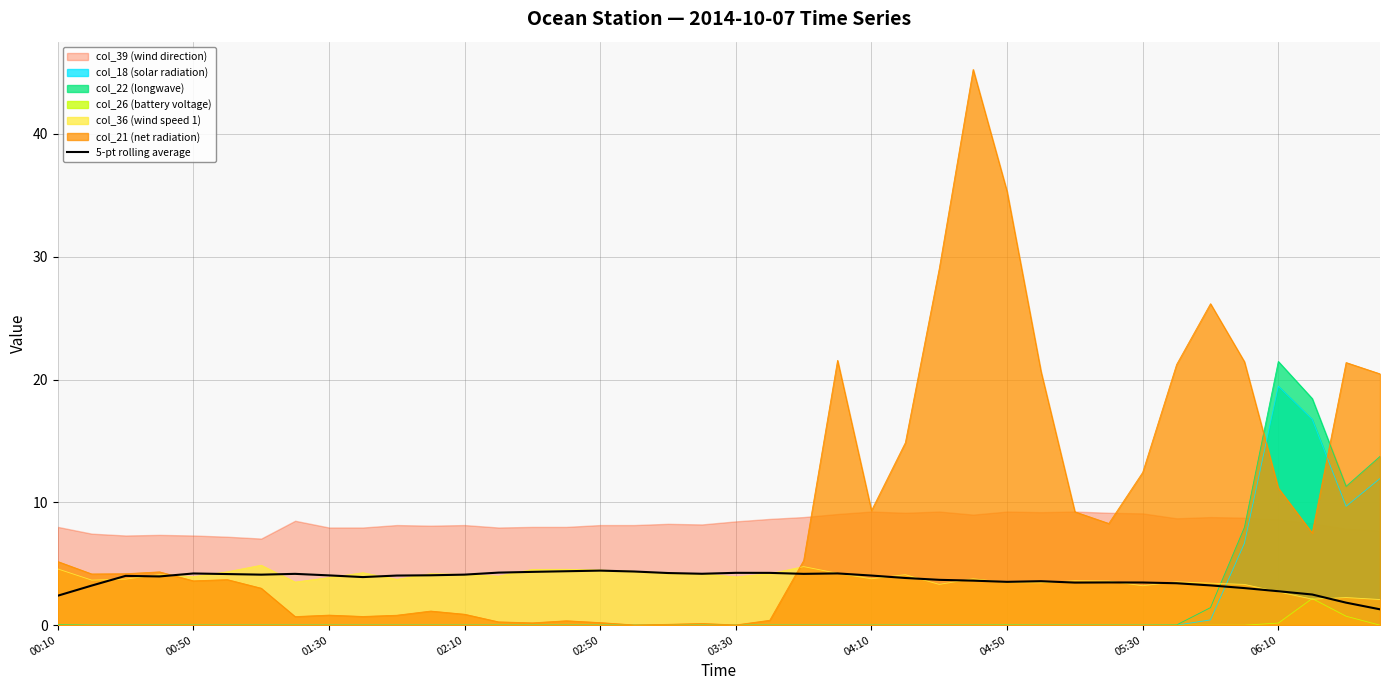

At which label does col_22 (longwave) reach its peak?

06:10